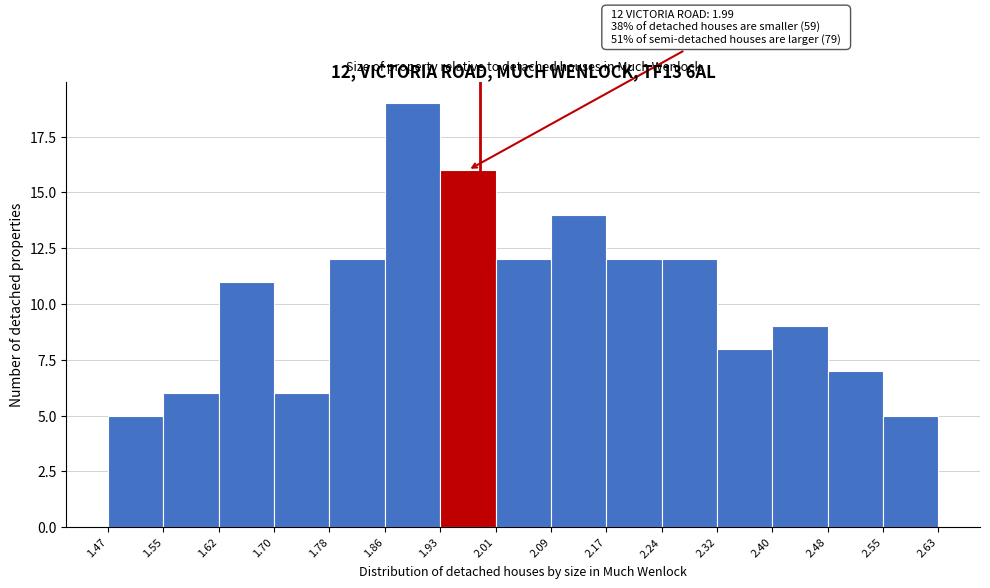

Which range on the x-axis has the tallest bar?

1.86 to 1.93